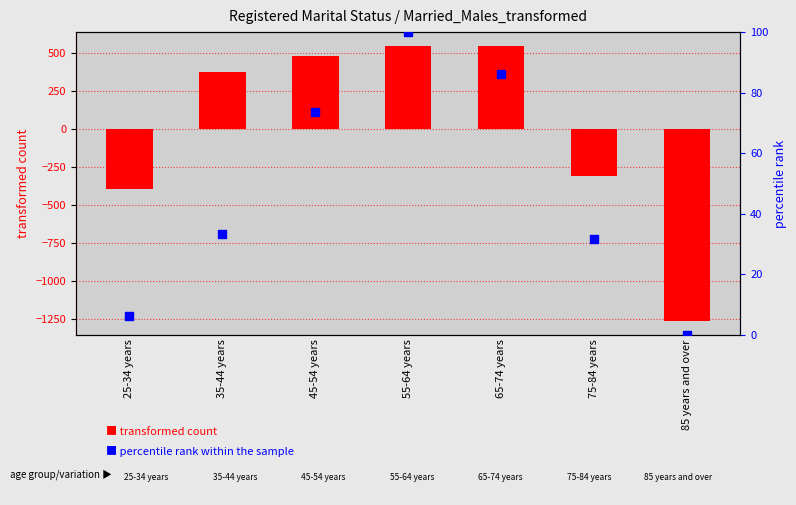

What are all the series names shown in the legend?

transformed count, percentile rank within the sample